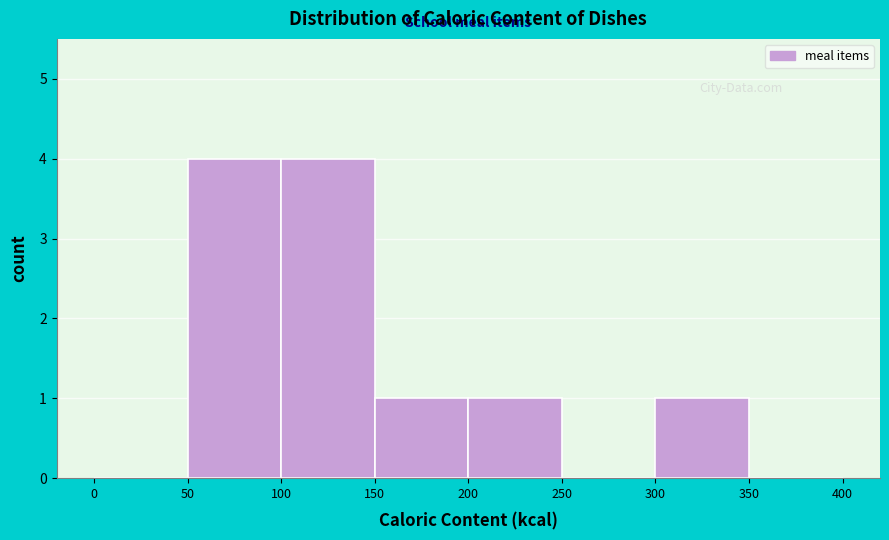

Reading left to right, list every bar in this chart as the range it spans on the x-axis followed by its height. The values are not printed on the chart, so give them approximately, as read against the axis.

0 to 50: 0
50 to 100: 4
100 to 150: 4
150 to 200: 1
200 to 250: 1
250 to 300: 0
300 to 350: 1
350 to 400: 0